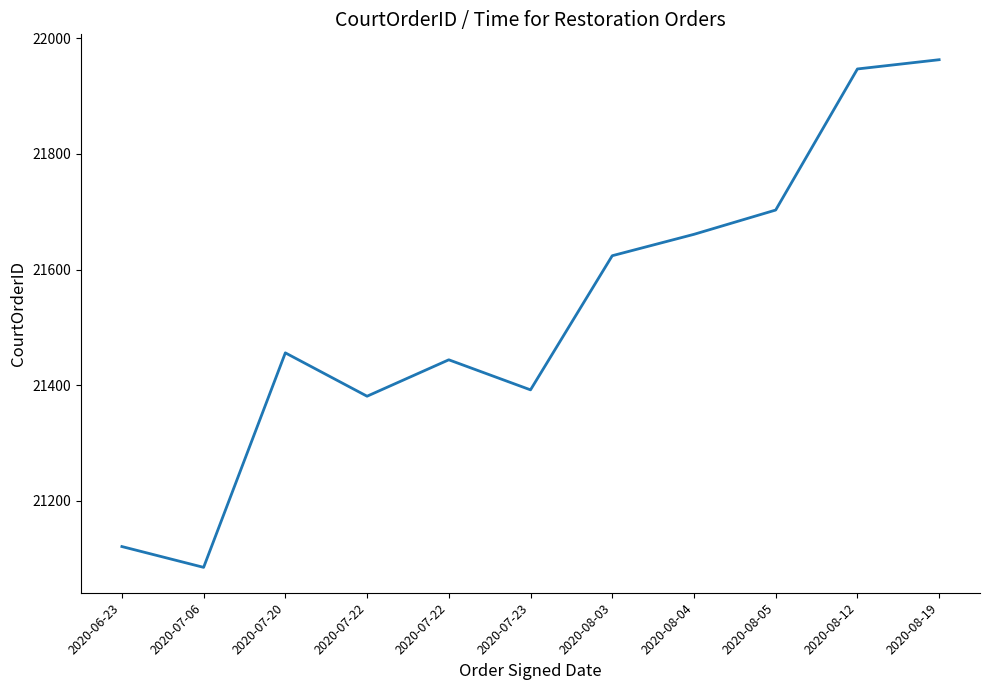

Approximately how many times larger is the value at 2020-06-23 compared to 2020-08-19?

1.0